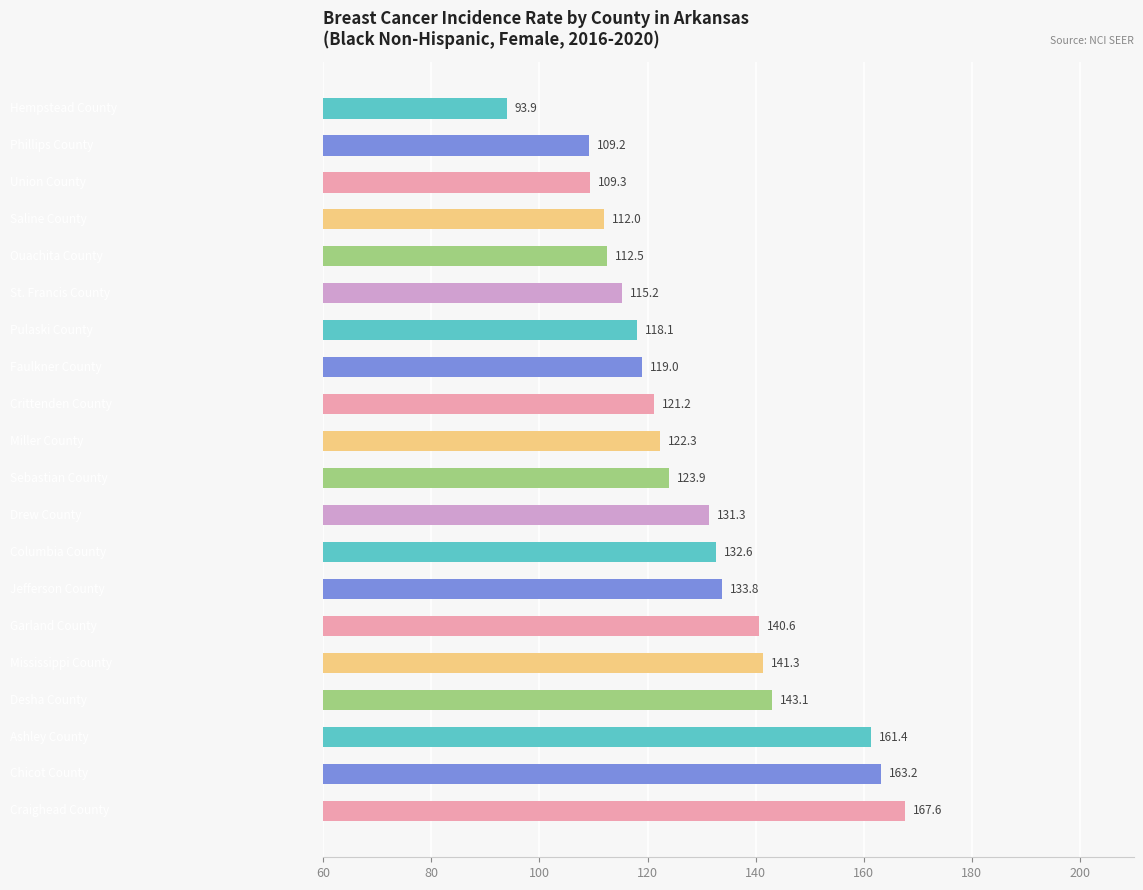

What is the difference between the maximum and second lowest values?

58.4